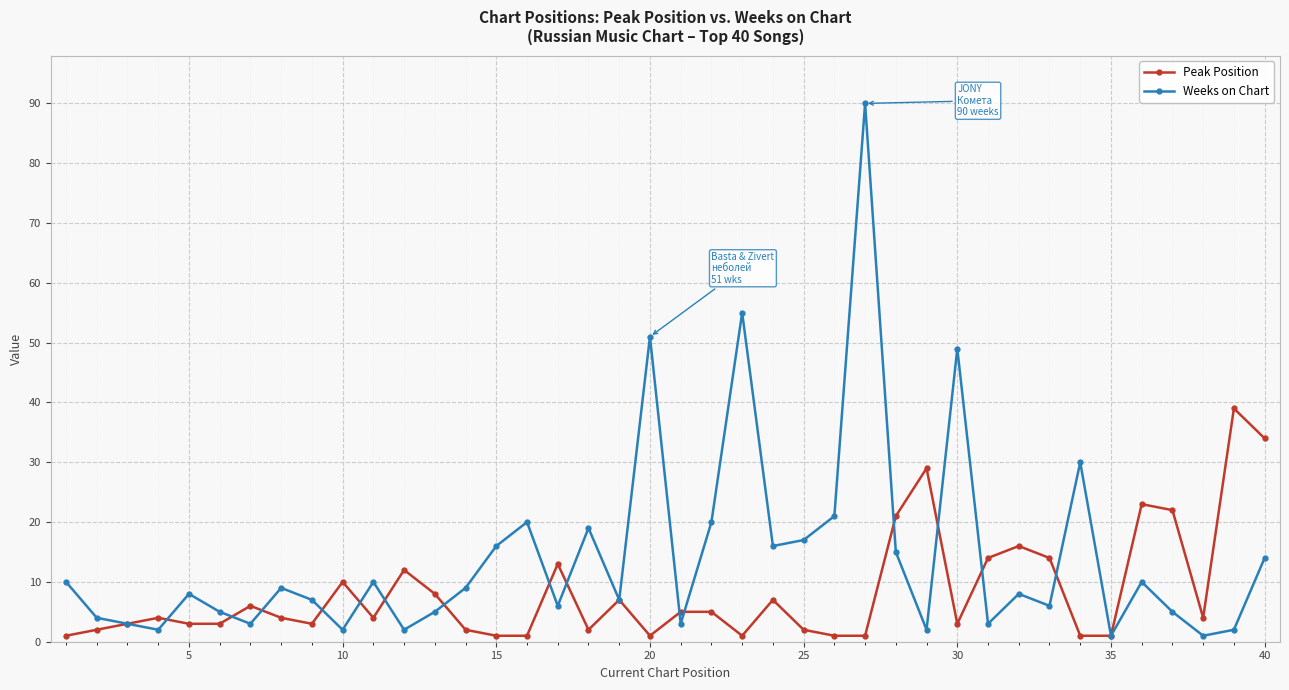

Reading right to left, extract all data points from this chart.

Peak Position: 34	39	4	22	23	1	1	14	16	14	3	29	21	1	1	2	7	1	5	5	1	7	2	13	1	1	2	8	12	4	10	3	4	6	3	3	4	3	2	1
Weeks on Chart: 14	2	1	5	10	1	30	6	8	3	49	2	15	90	21	17	16	55	20	3	51	7	19	6	20	16	9	5	2	10	2	7	9	3	5	8	2	3	4	10